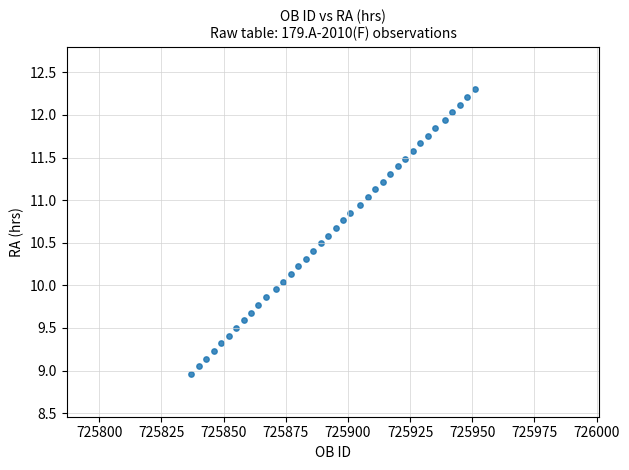

What is the range of Y values (max minus min)?

3.3